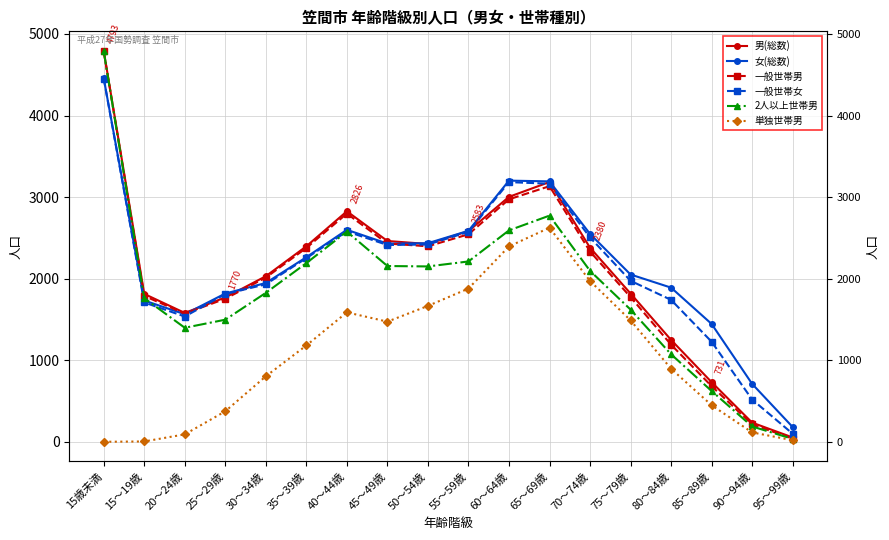

What is the highest value of the 一般世帯女 series?

4454